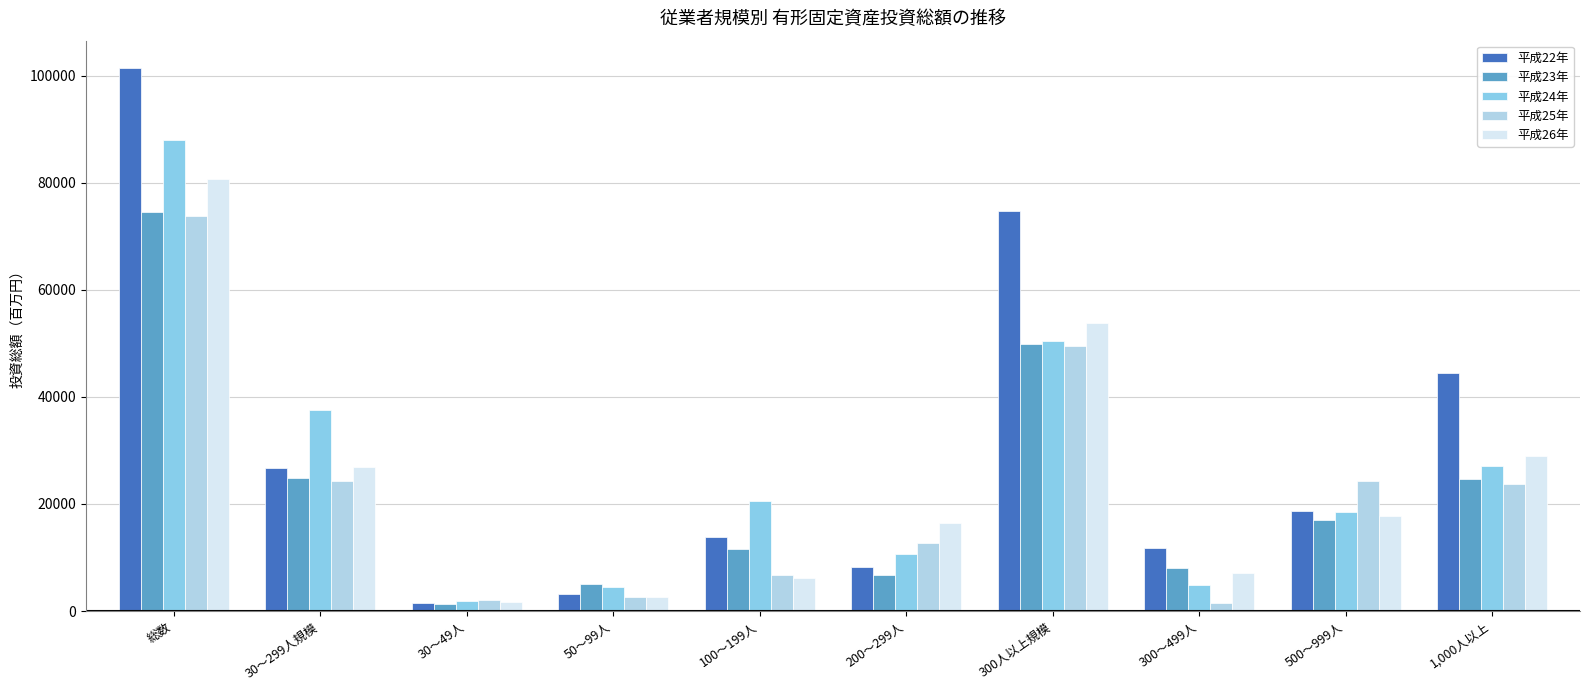

What is the greatest value displayed?

101499